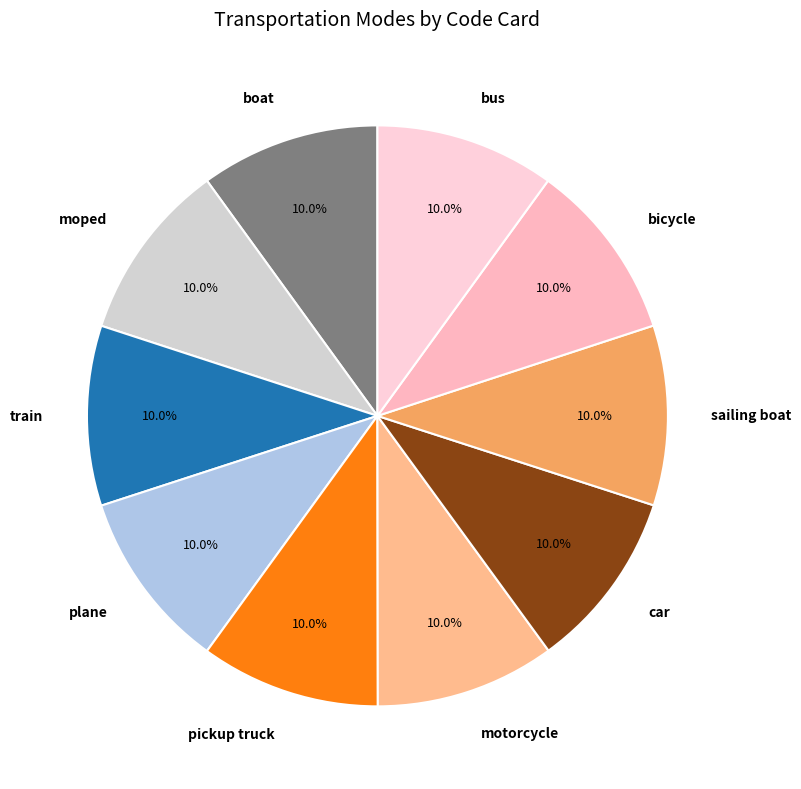

Does boat account for over 50% of the chart?

No